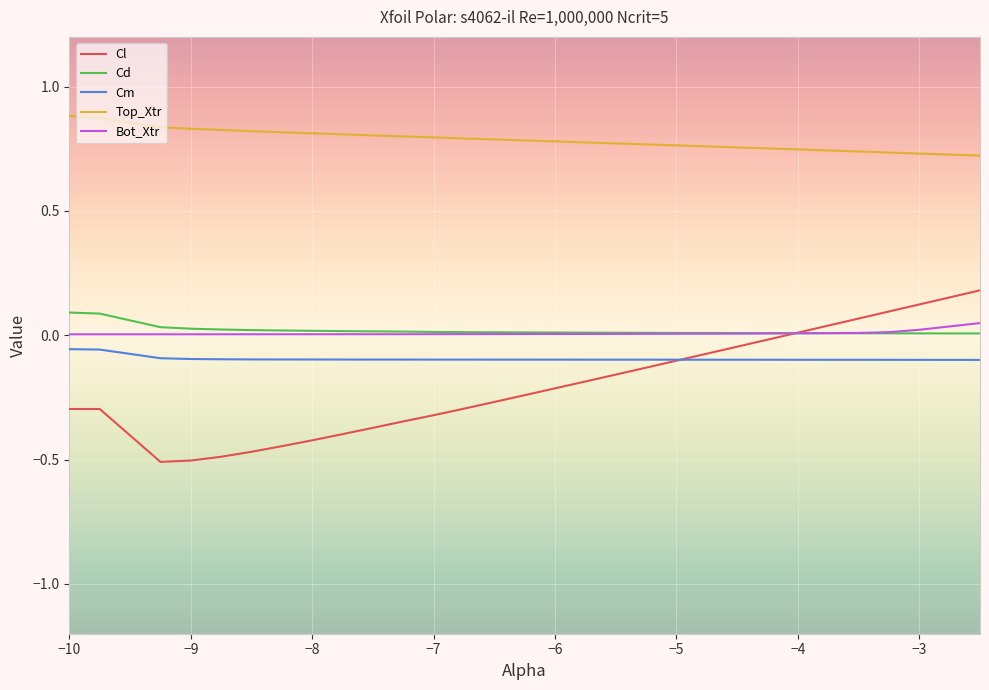

After their last crossing, which series has the higher values: Cl or Cm?

Cl